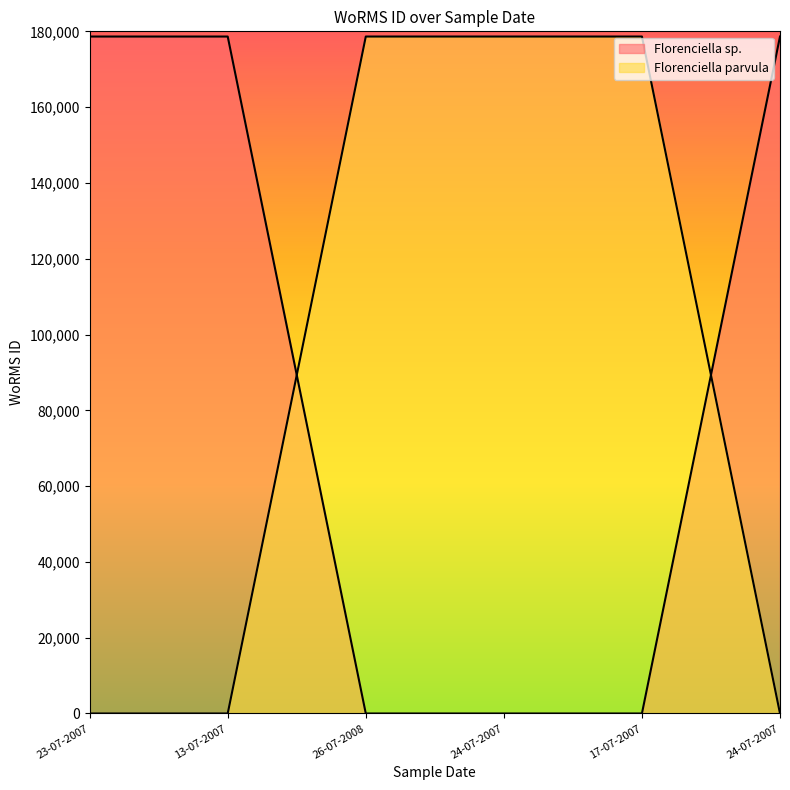

How many data points does each series have?

6